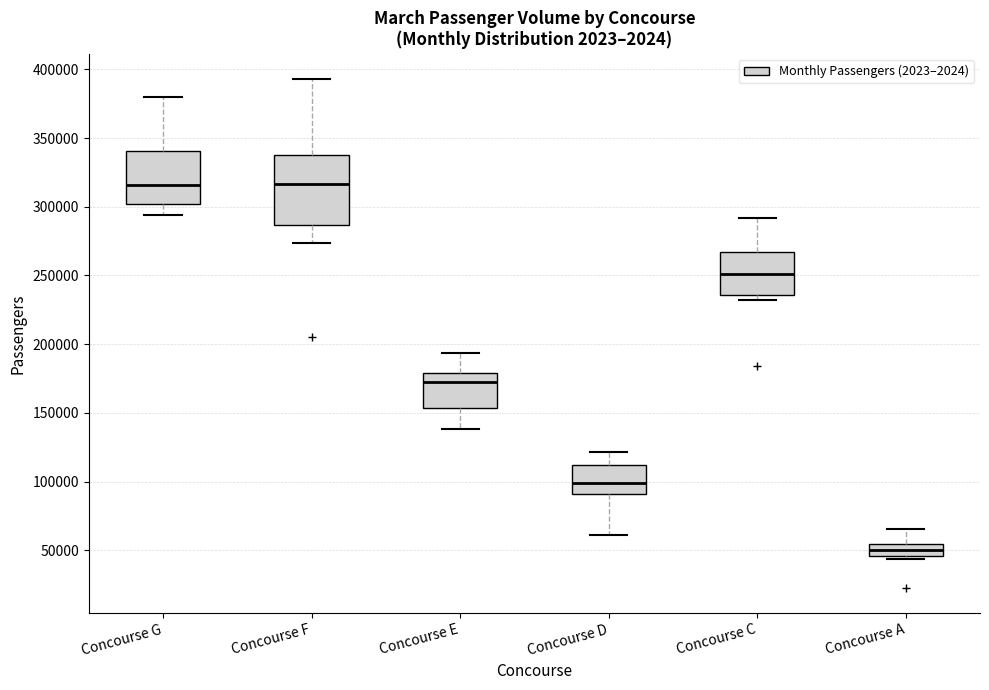

Reading left to right, transcribe this box plot: for each box, give where its median line is, the range the box spans, and where its two whiskers end, as read against the y-axis. The values are not printed on the chart, so give them approximately, as read against the axis.

Concourse G: median 315000, box 300000 to 340000, whiskers 295000 to 380000
Concourse F: median 315000, box 285000 to 340000, whiskers 275000 to 395000
Concourse E: median 170000, box 155000 to 180000, whiskers 140000 to 195000
Concourse D: median 100000, box 90000 to 110000, whiskers 60000 to 120000
Concourse C: median 250000, box 235000 to 265000, whiskers 230000 to 290000
Concourse A: median 50000, box 45000 to 55000, whiskers 45000 (just below the box's lower edge) to 65000